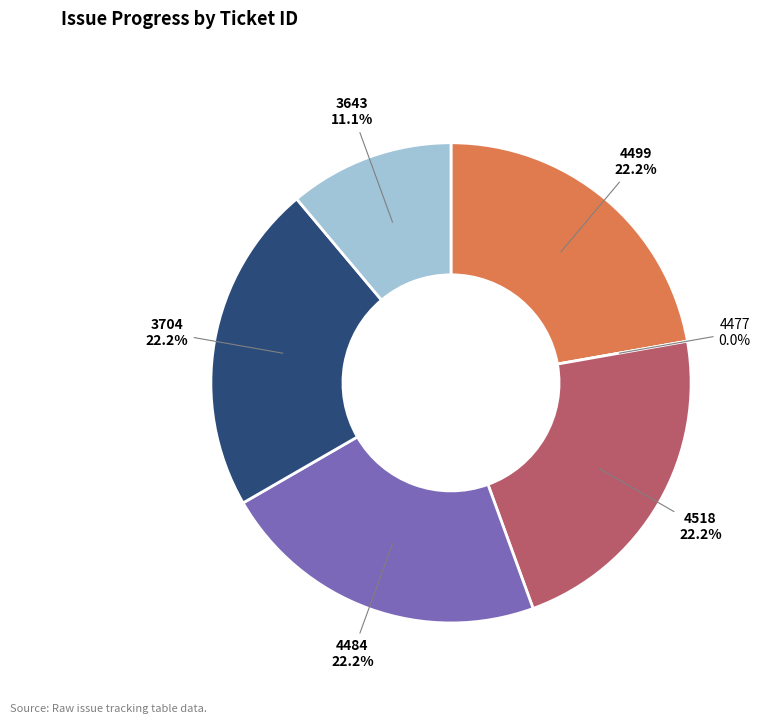

Is it true that 4518 is 22% of the pie?

True